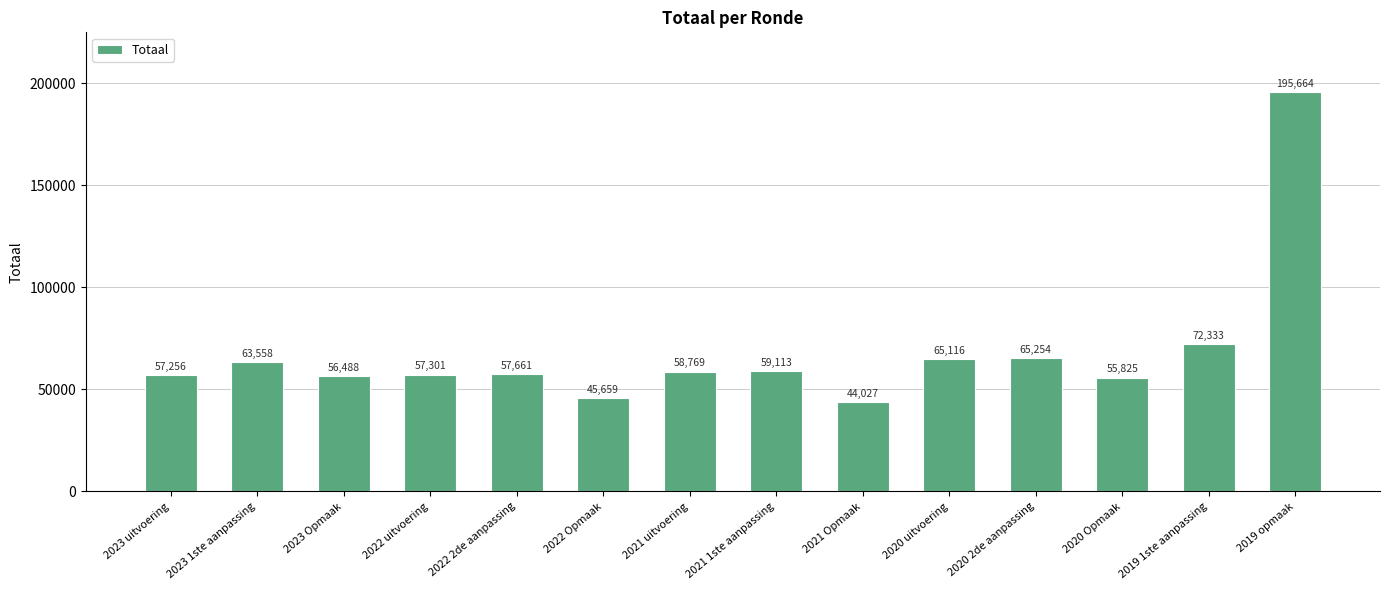

How many bars are there in total?

14